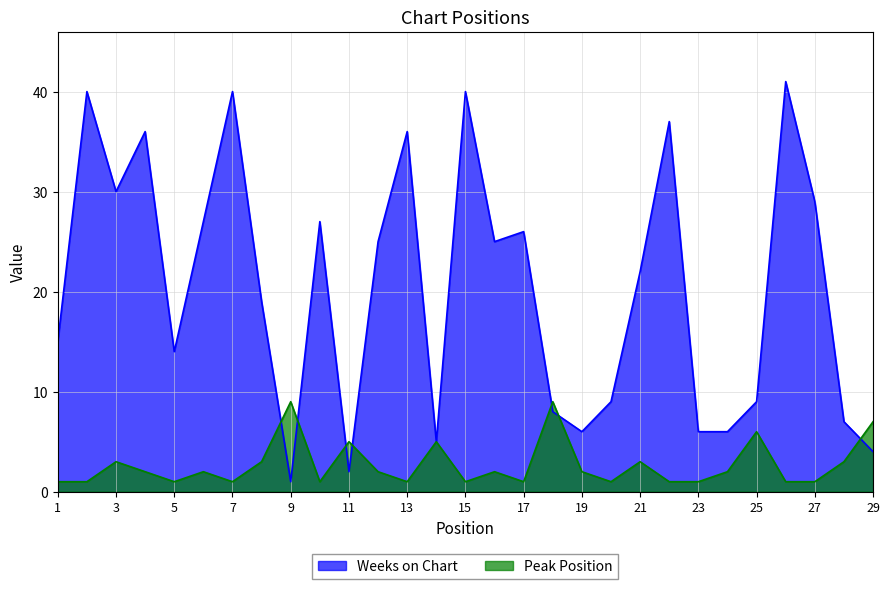

Rank the series at 3 from lowest to highest value.

Peak Position, Weeks on Chart